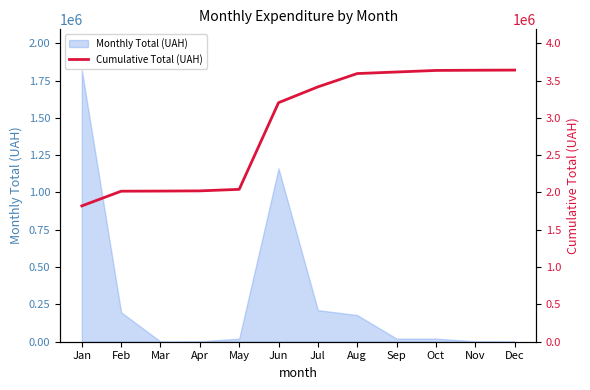

Reading left to right, what are all the values shown in this chart?

Jan=1820062.5	Feb=2017017.5	Mar=2018634.5	Apr=2021364.5	May=2041867.6	Jun=3203027.6	Jul=3414893.7	Aug=3593387.7	Sep=3614206.5	Oct=3635077.3	Nov=3638038.8	Dec=3639958.8